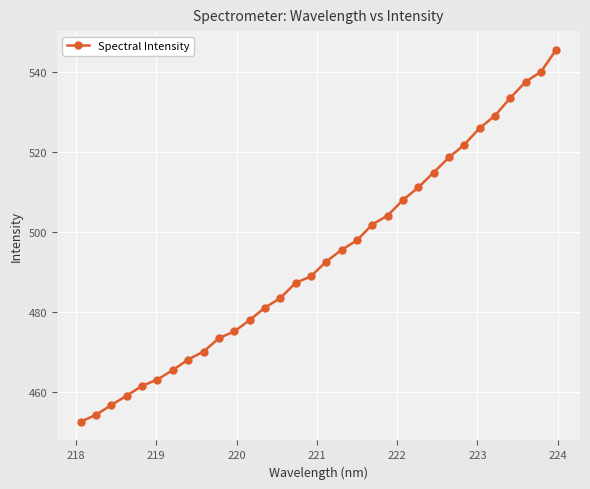

What is the sum of all values?

15797.1